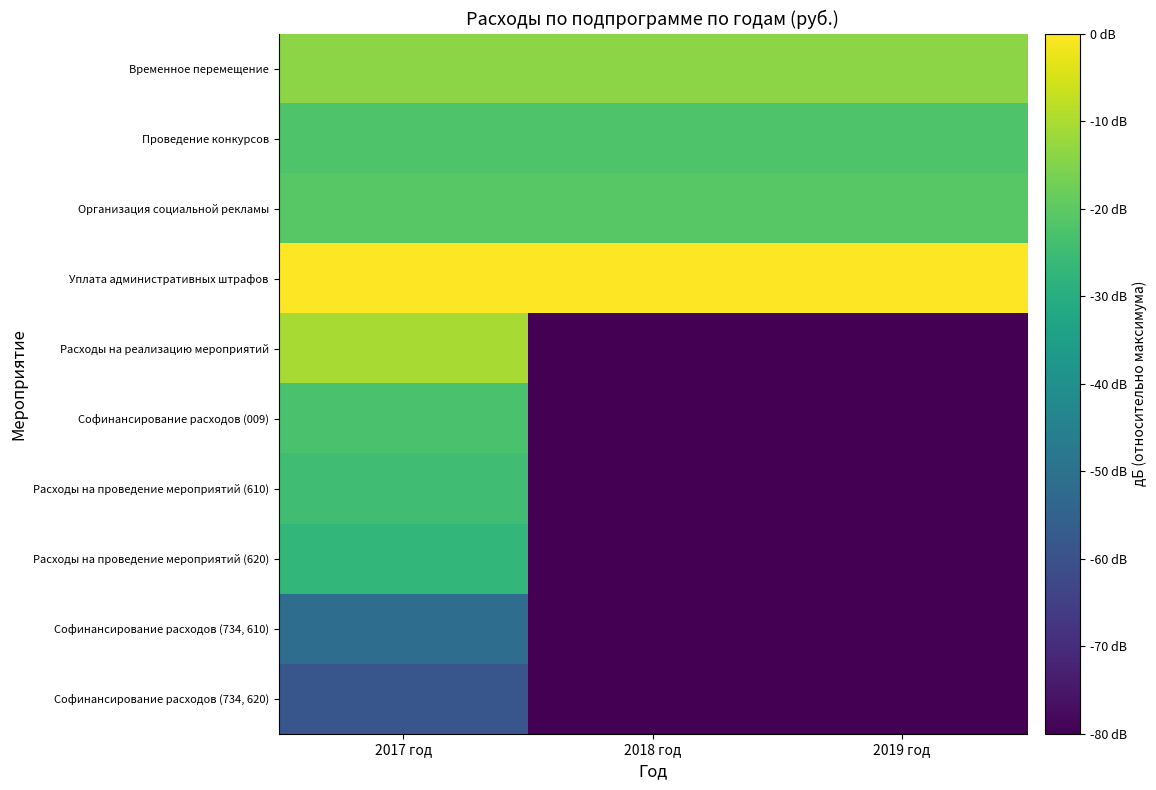

Reading right to left, list all the values displayed in this chart.

Временное перемещение: 2019 год=-14.0	2018 год=-14.0	2017 год=-14.0
Проведение конкурсов: 2019 год=-21.9	2018 год=-21.9	2017 год=-21.9
Организация социальной рекламы: 2019 год=-20.9	2018 год=-20.9	2017 год=-20.9
Уплата административных штрафов: 2019 год=0.0	2018 год=0.0	2017 год=0.0
Расходы на реализацию мероприятий: 2019 год=-140.0	2018 год=-140.0	2017 год=-10.6
Софинансирование расходов (009): 2019 год=-140.0	2018 год=-140.0	2017 год=-23.0
Расходы на проведение мероприятий (610): 2019 год=-140.0	2018 год=-140.0	2017 год=-24.5
Расходы на проведение мероприятий (620): 2019 год=-140.0	2018 год=-140.0	2017 год=-26.9
Софинансирование расходов (734, 610): 2019 год=-140.0	2018 год=-140.0	2017 год=-51.5
Софинансирование расходов (734, 620): 2019 год=-140.0	2018 год=-140.0	2017 год=-58.6